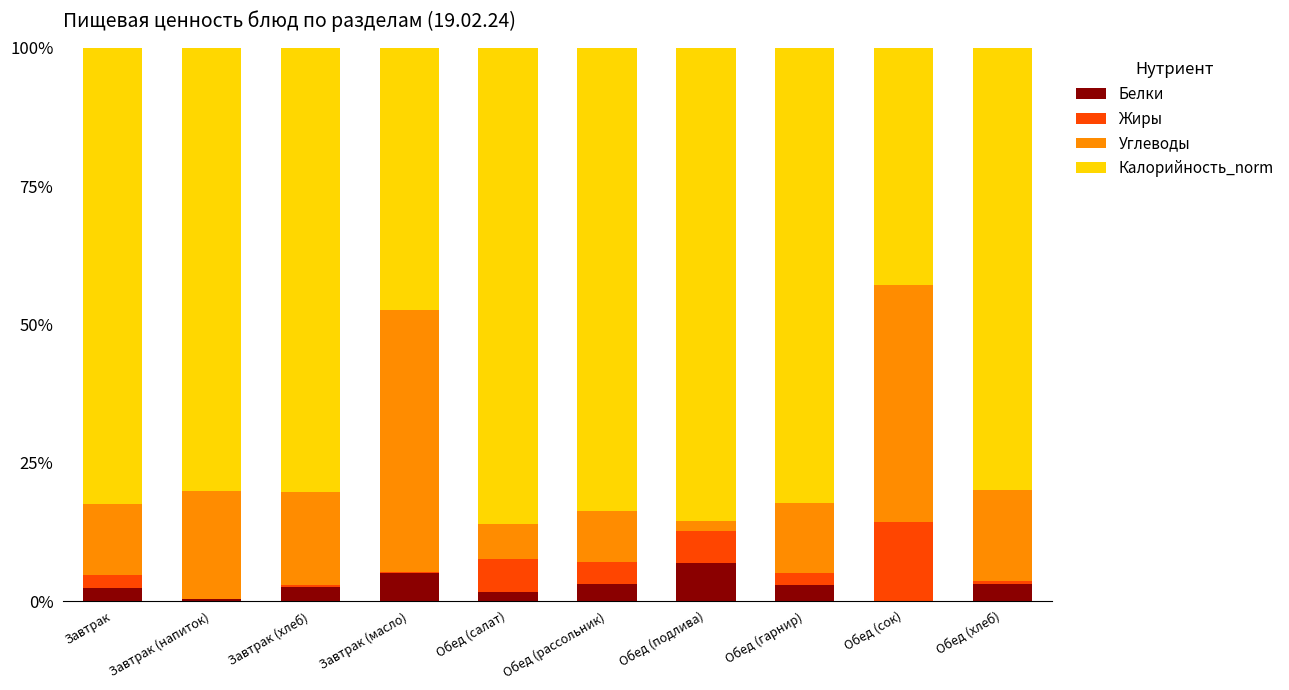

True or false: Белки has a value of 2.4 at Завтрак.

True